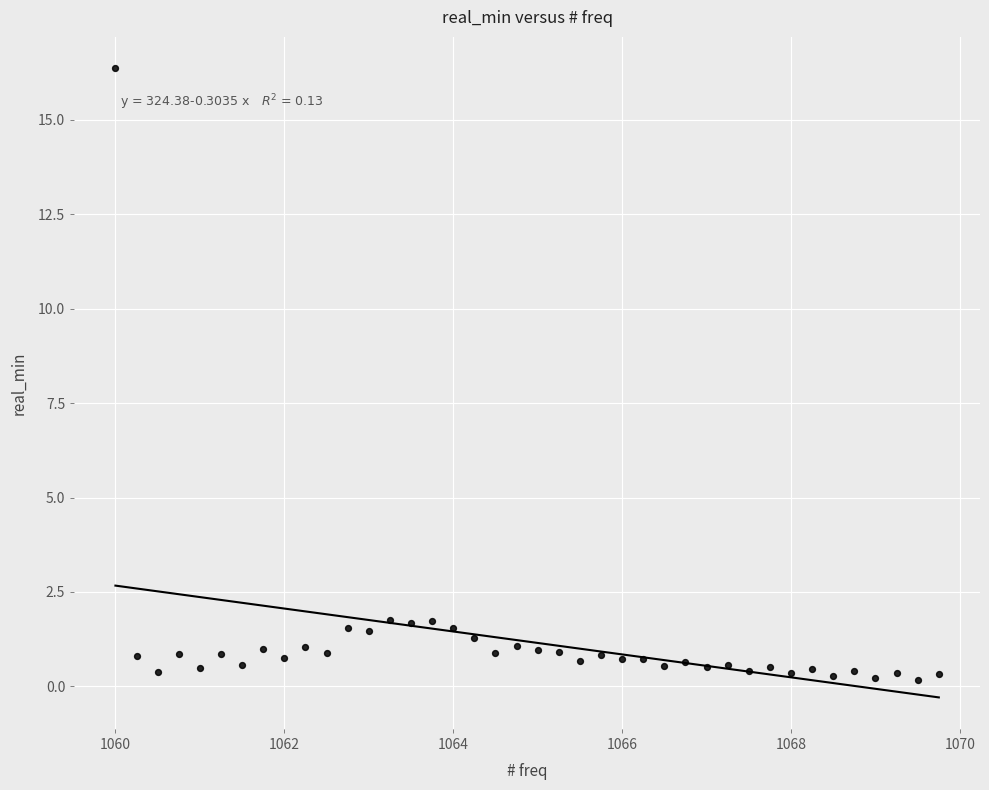

What is the range of Y values (max minus min)?

16.2